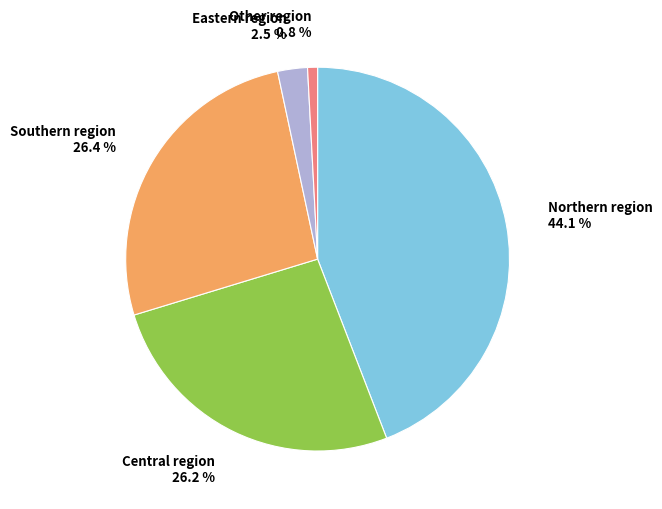

To the nearest percent, what is the average slice percentage?

20%